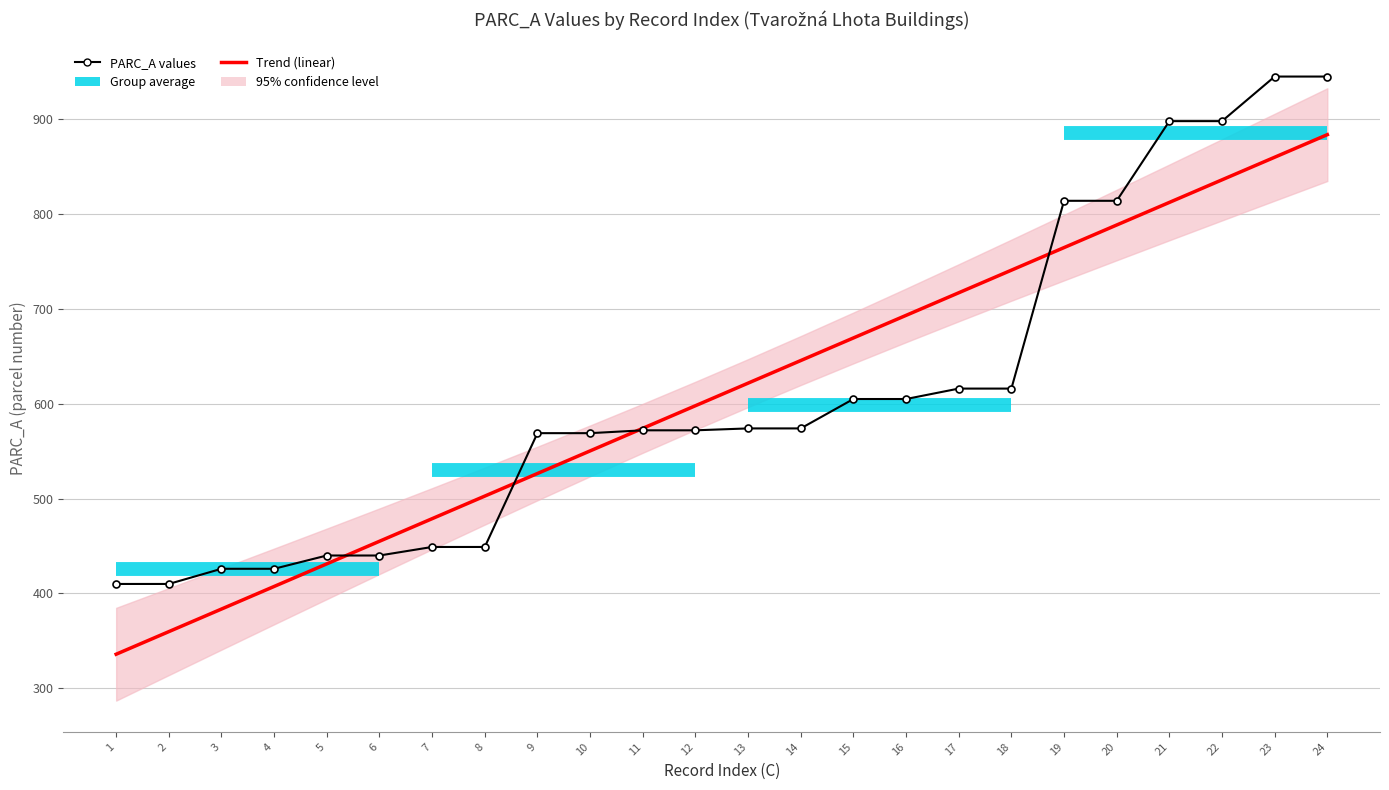

The value of Trend (linear) at 14 is 973.6. True or false?

False